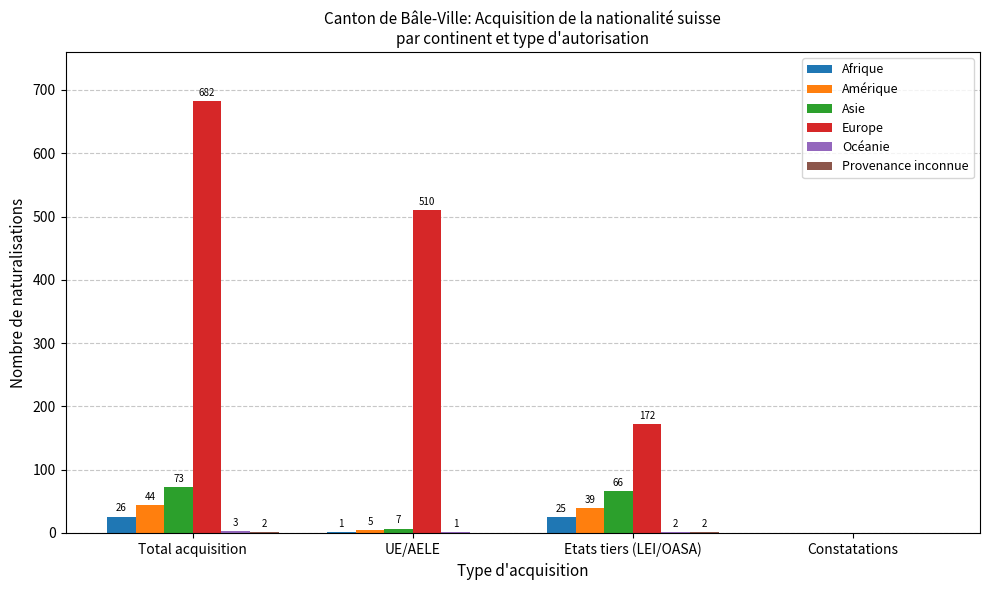

Which series has the largest range (max minus min)?

Europe